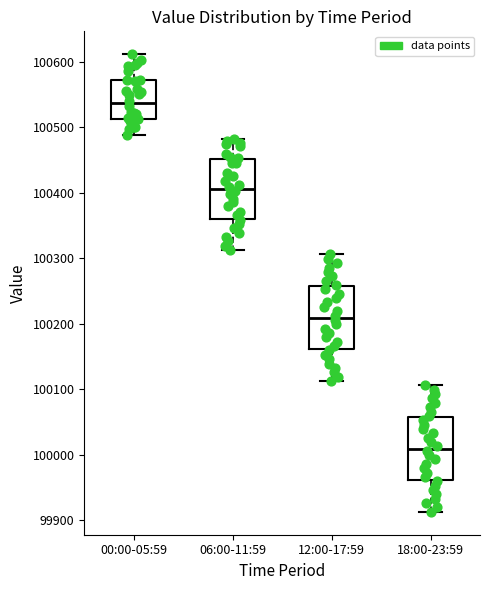

Where does the median line of the box for 06:00-11:59 sit on the y-axis? The values are not printed on the chart, so give them approximately, as read against the axis.

100410